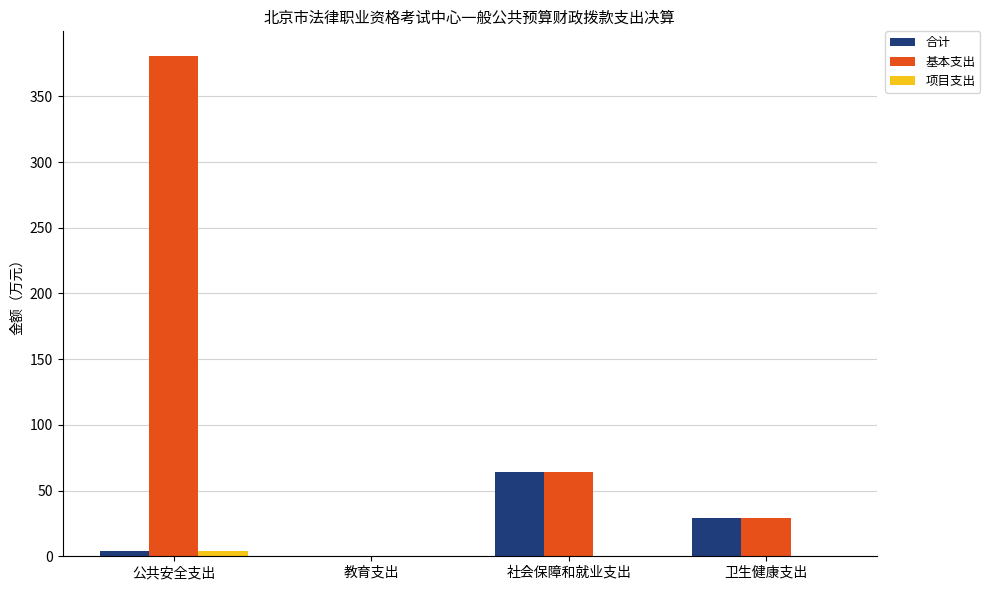

What is the sum of all 合计 values?

96.9